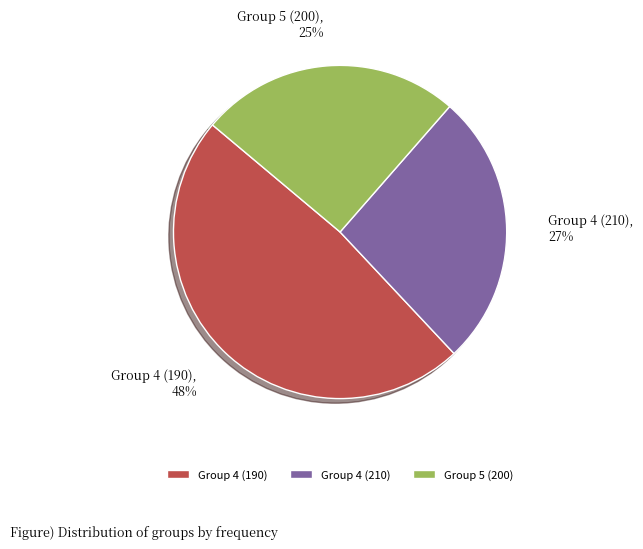

To the nearest percent, what portion does Group 5 (200) represent?

25%